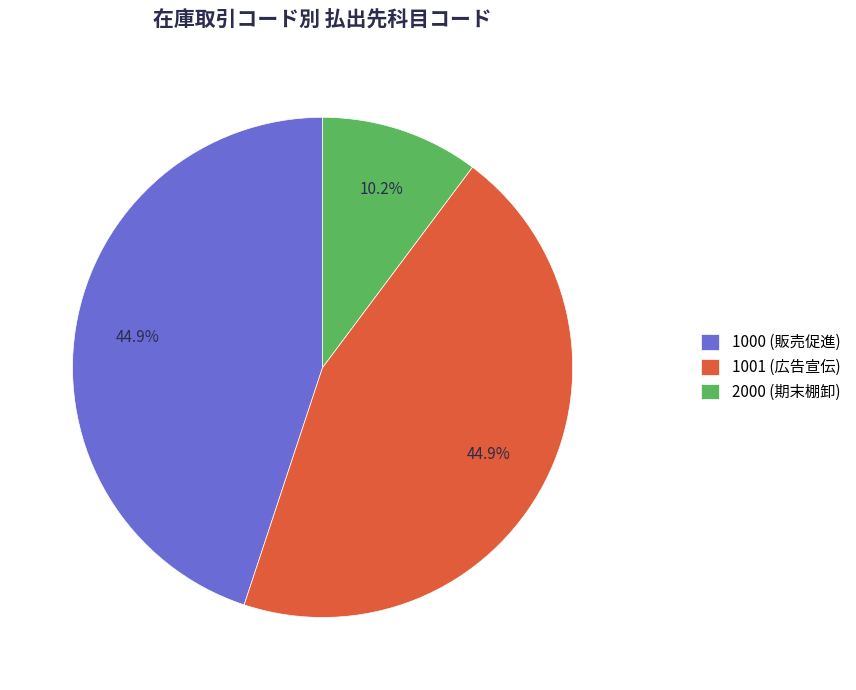

Which has a higher value, 2000 or 1000?

1000